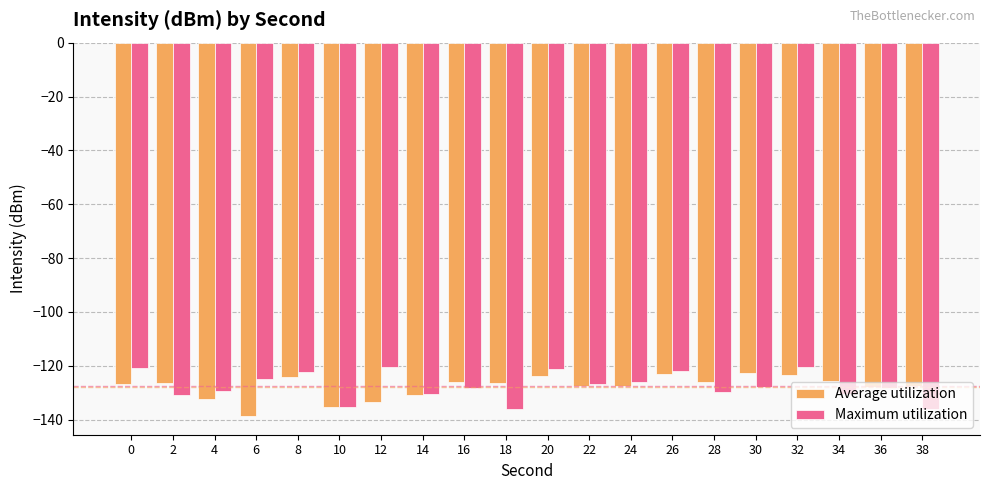

What is the total value across all series at 20?

-244.6